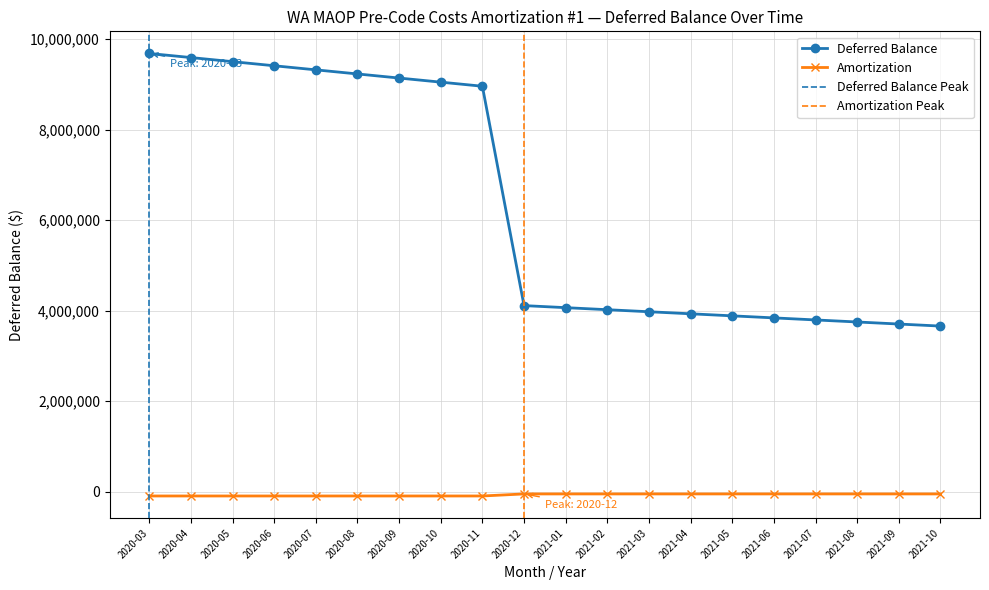

What is the greatest value displayed?

9679128.3